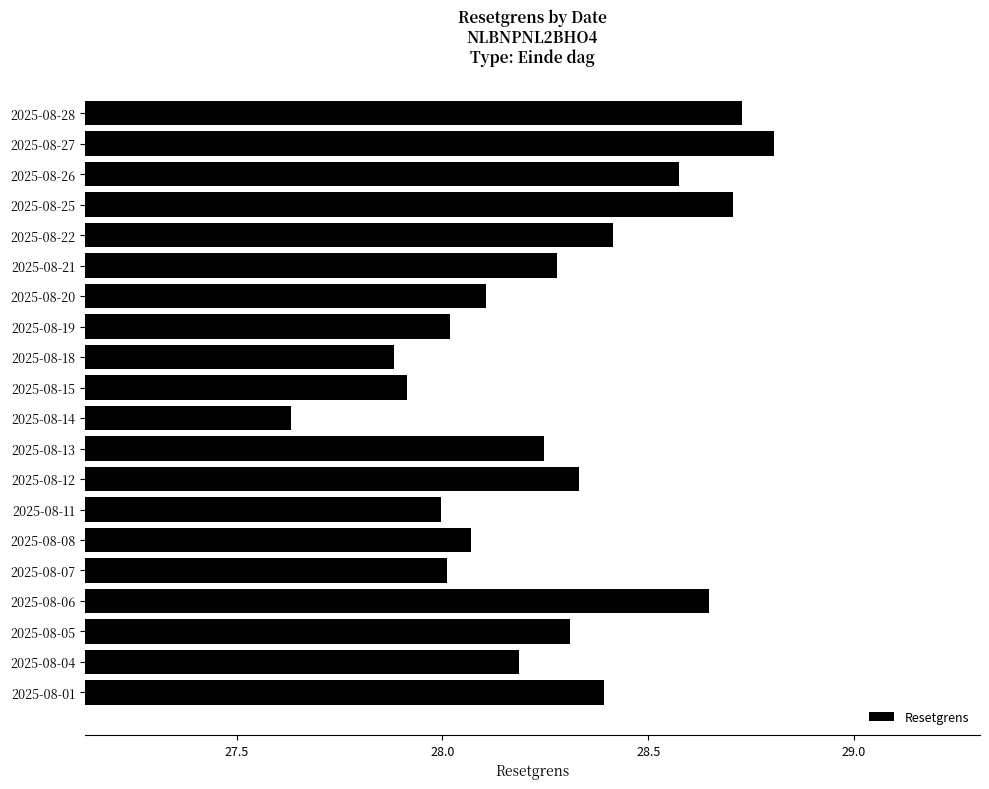

Is it true that the value at 2025-08-11 is 28.0?

True